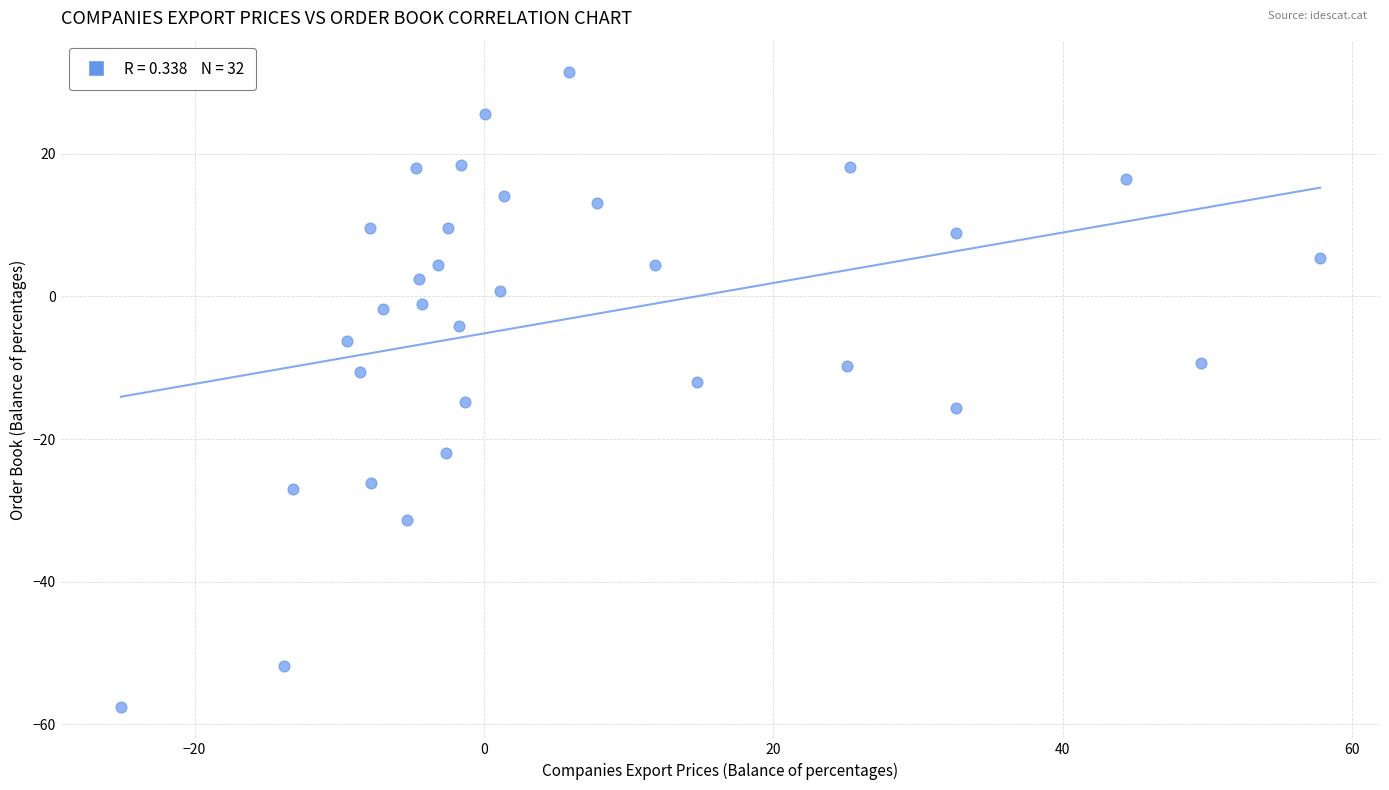

What is the range of X values (max minus min)?

82.9